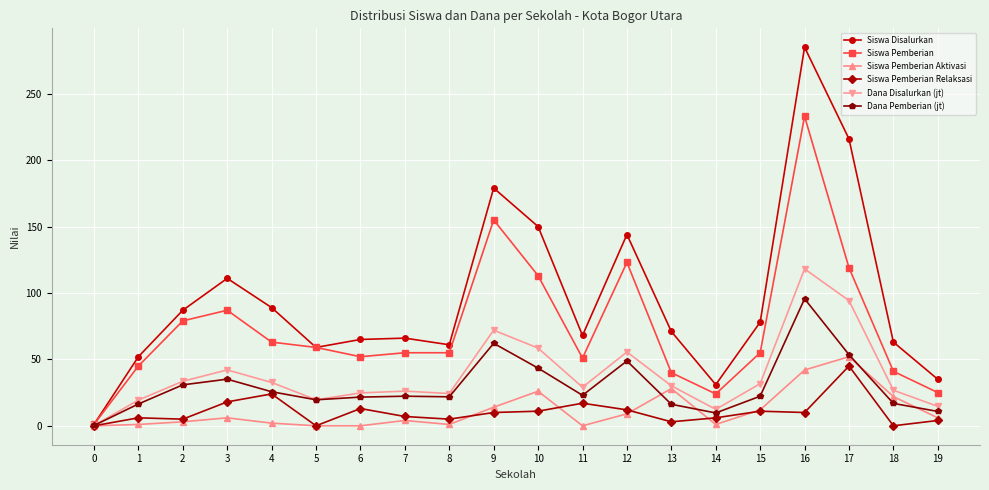

What is the spread (max minus min) of values at 15?

67.0